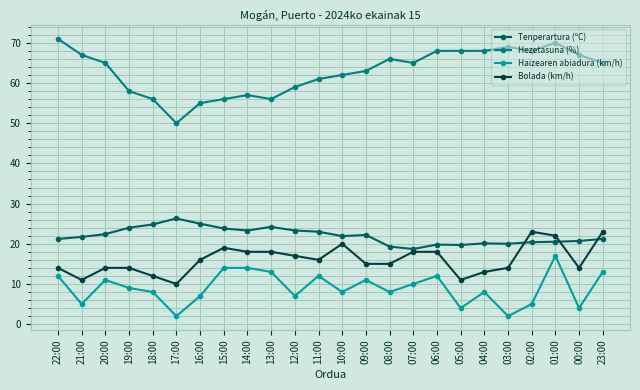

Between 18:00 and 04:00, which series saw the biggest shift?

Hezetasuna (%)